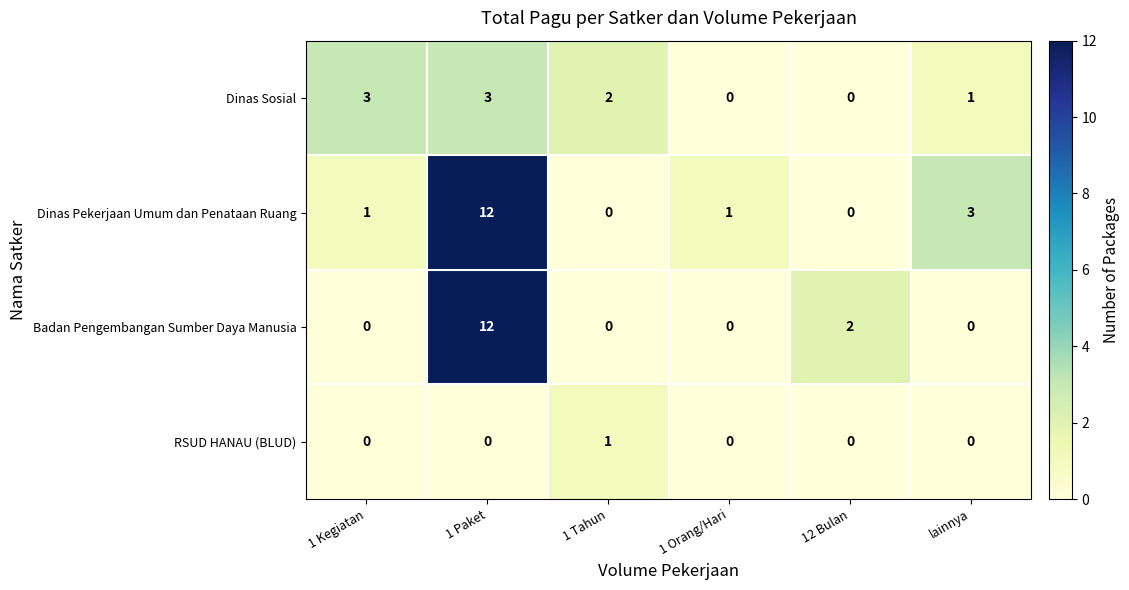

Which series changed the most between 1 Kegiatan and 1 Paket?

Badan Pengembangan Sumber Daya Manusia